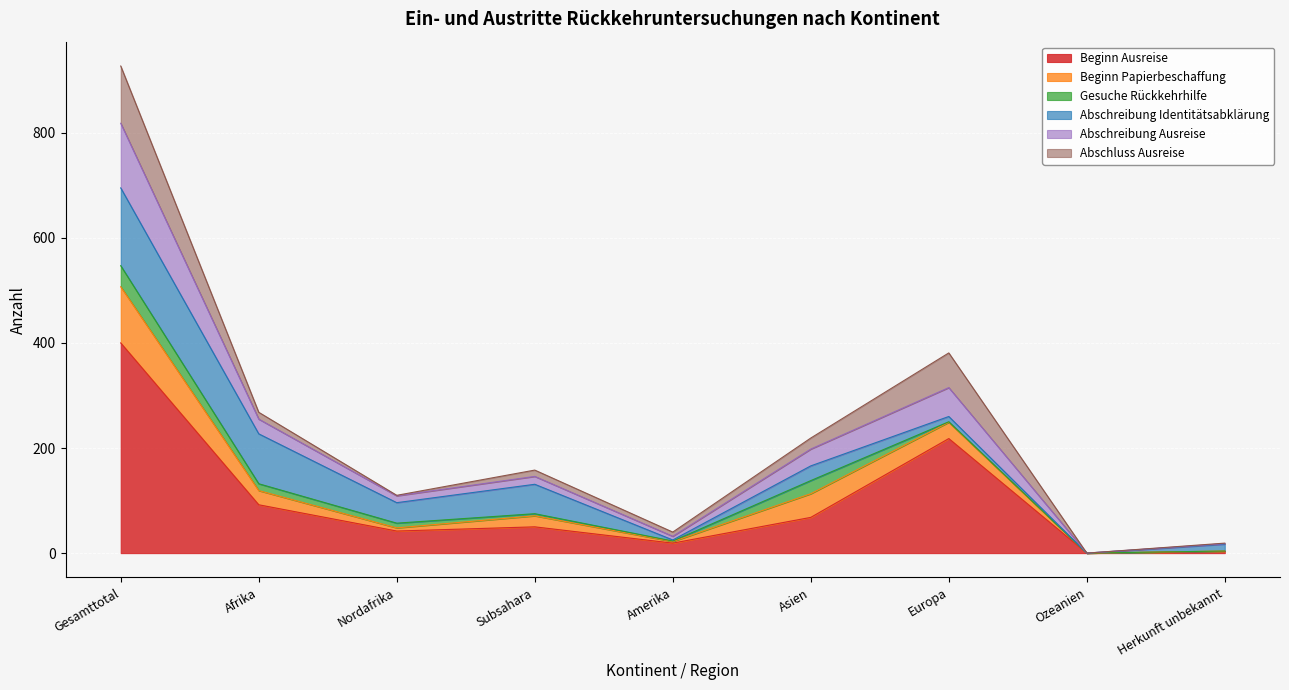

Where is the first local minimum for Abschreibung Ausreise?

Nordafrika